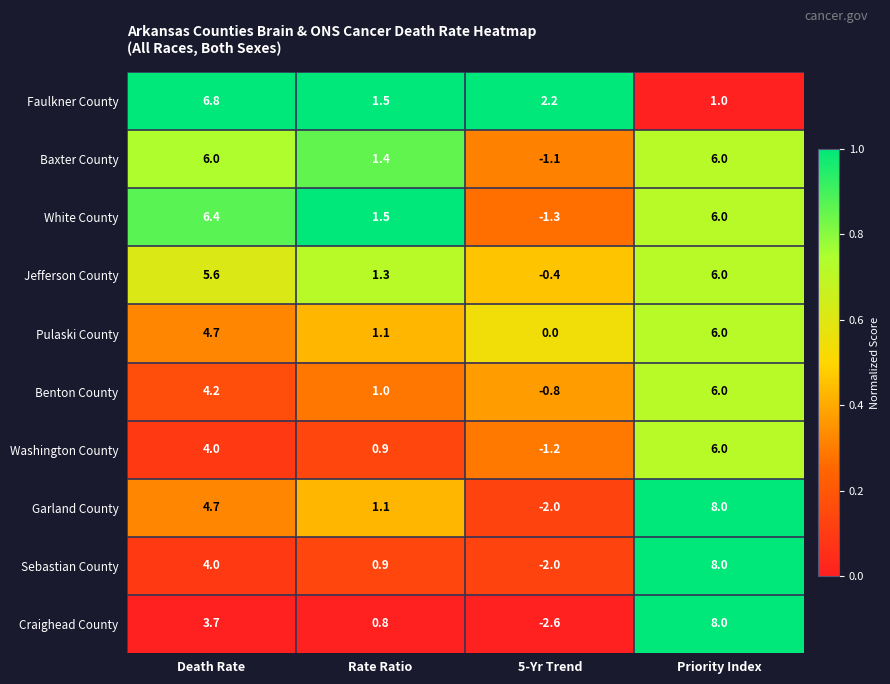

What value does the Jefferson County series have at Priority Index?

6.0